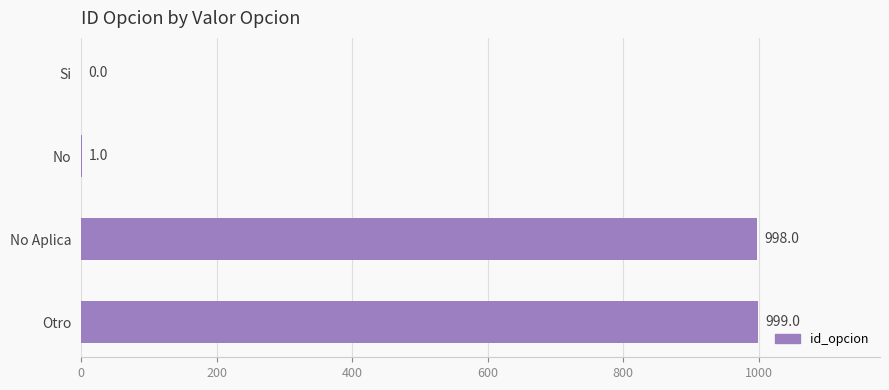

The chart shows a value of 998 at No Aplica. True or false?

True